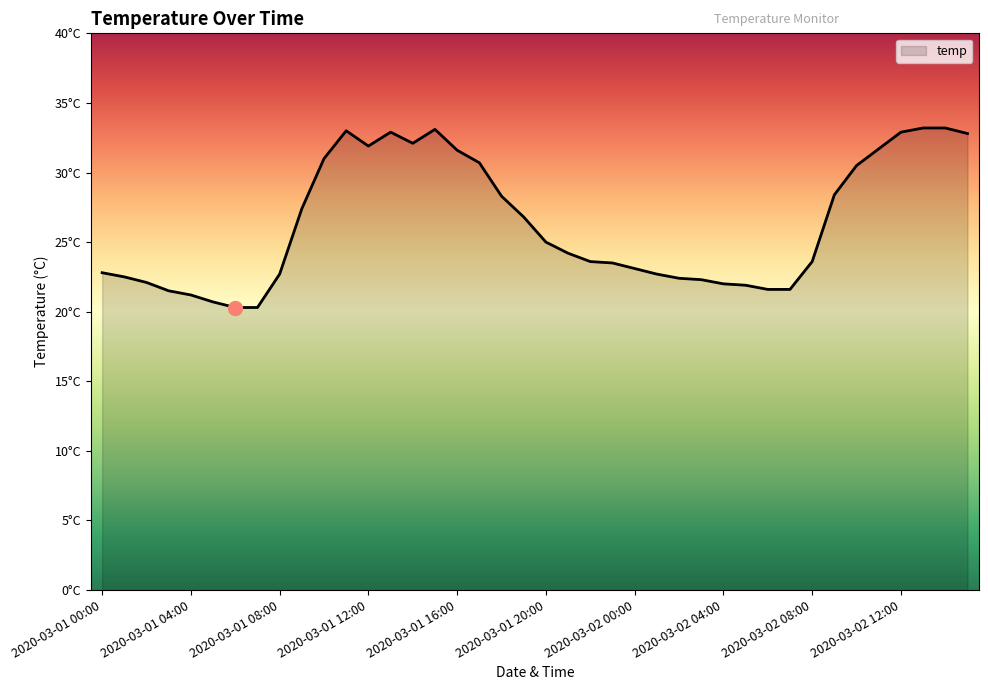

Does the chart have visible grid lines?

No